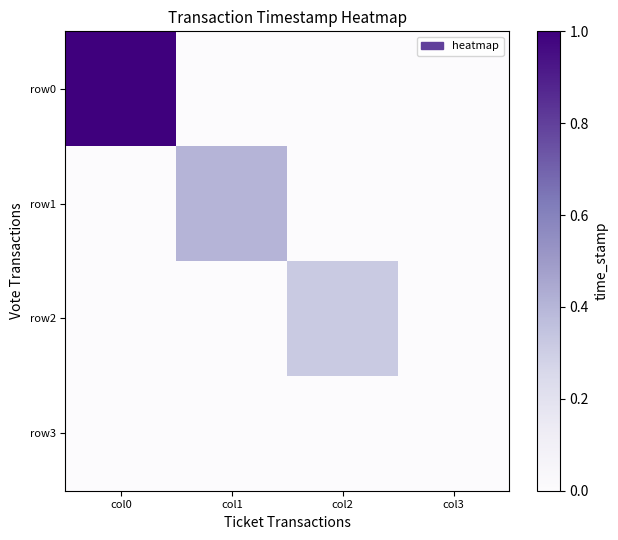

Which has a higher value, col1 or col2?

col1